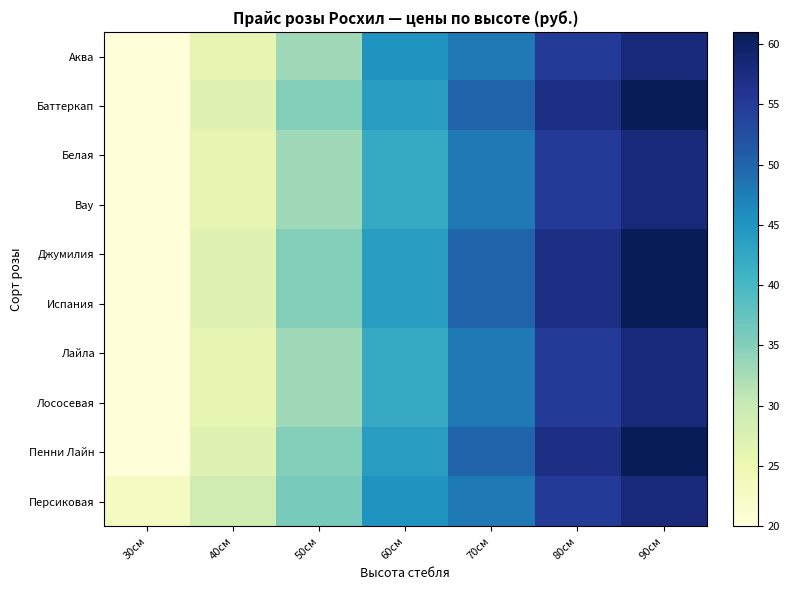

What is the greatest value displayed?

61